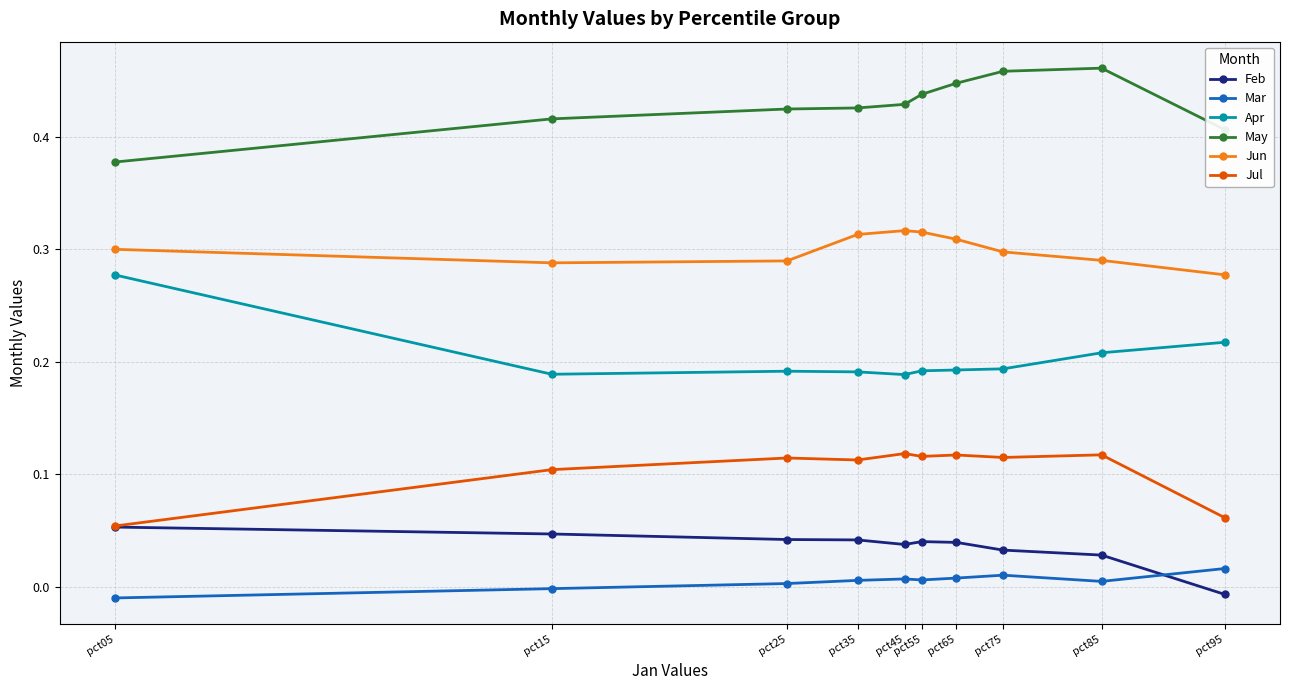

How many May values are between 0 and 1?

10